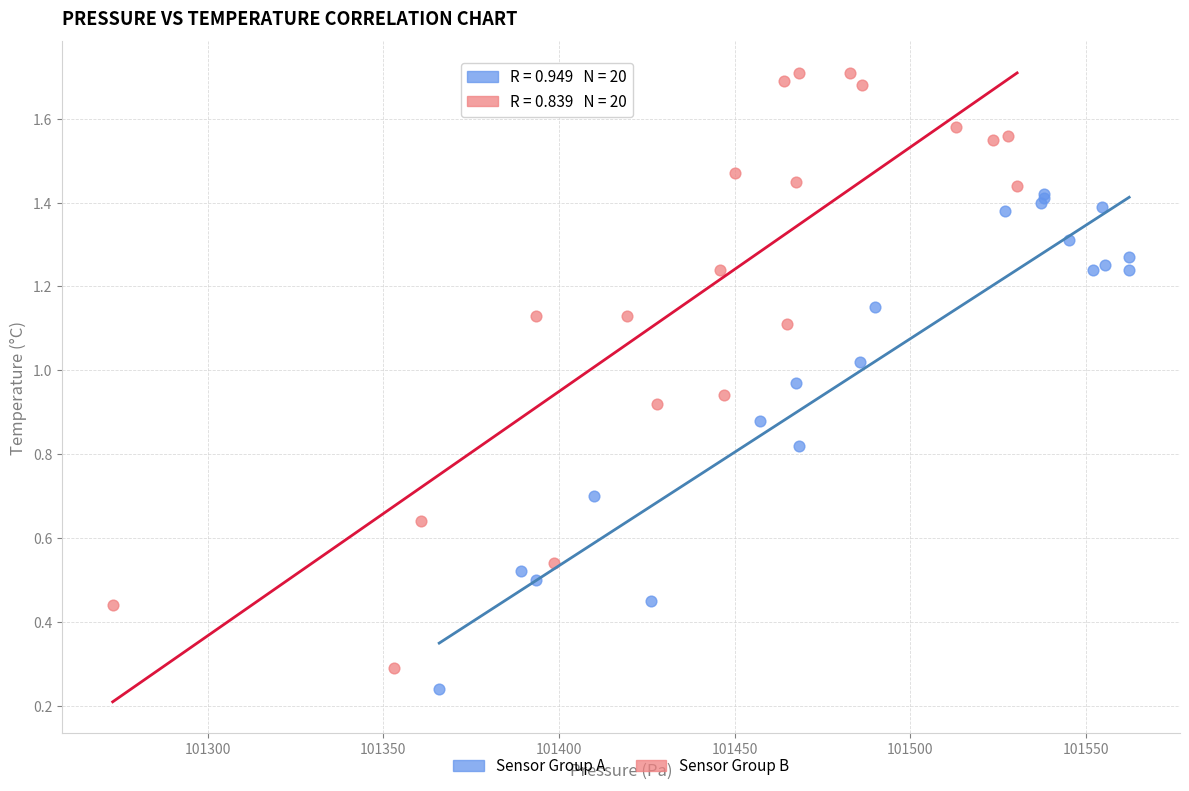

Which series has the largest Y range (max minus min)?

Sensor Group B